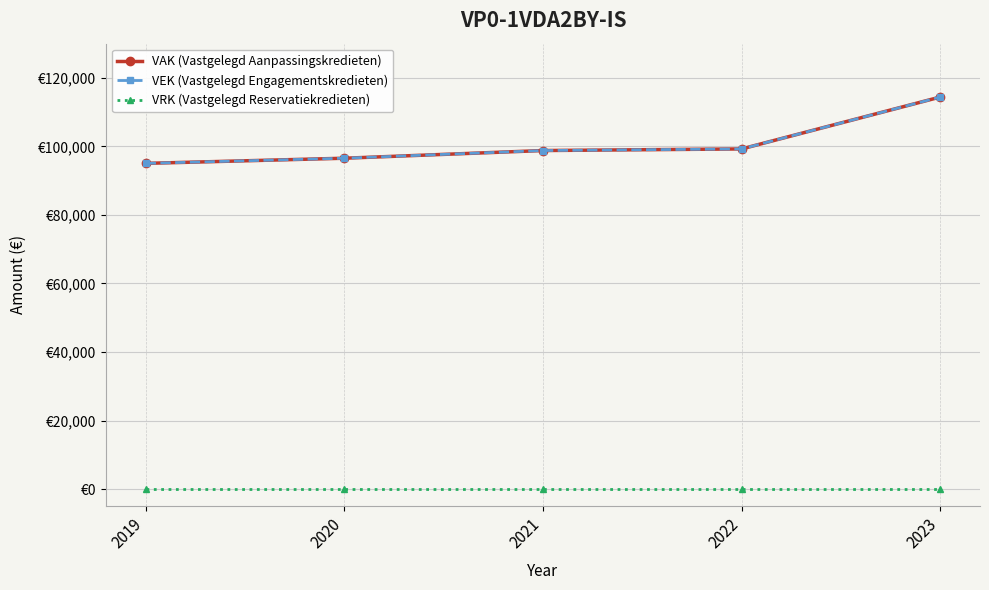

Does the chart have visible grid lines?

Yes